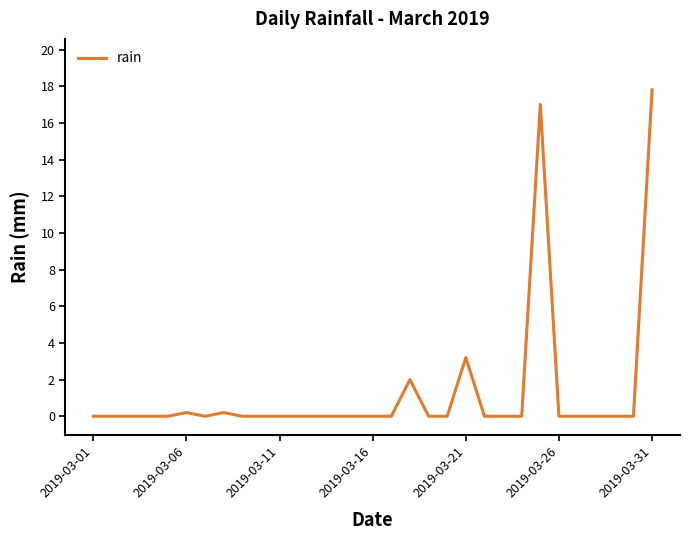

What is the greatest value displayed?

17.8